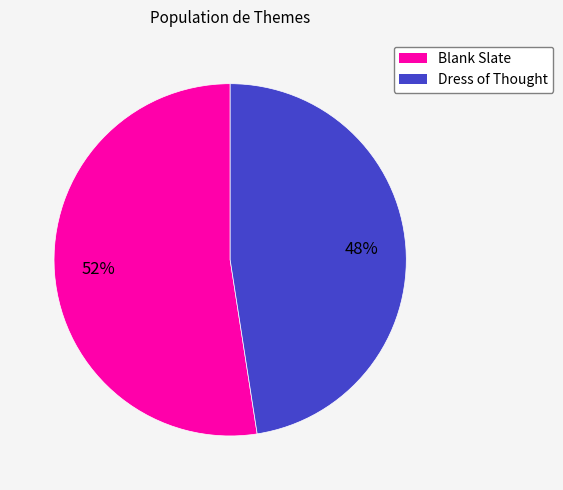

To the nearest percent, what is the average slice percentage?

50%